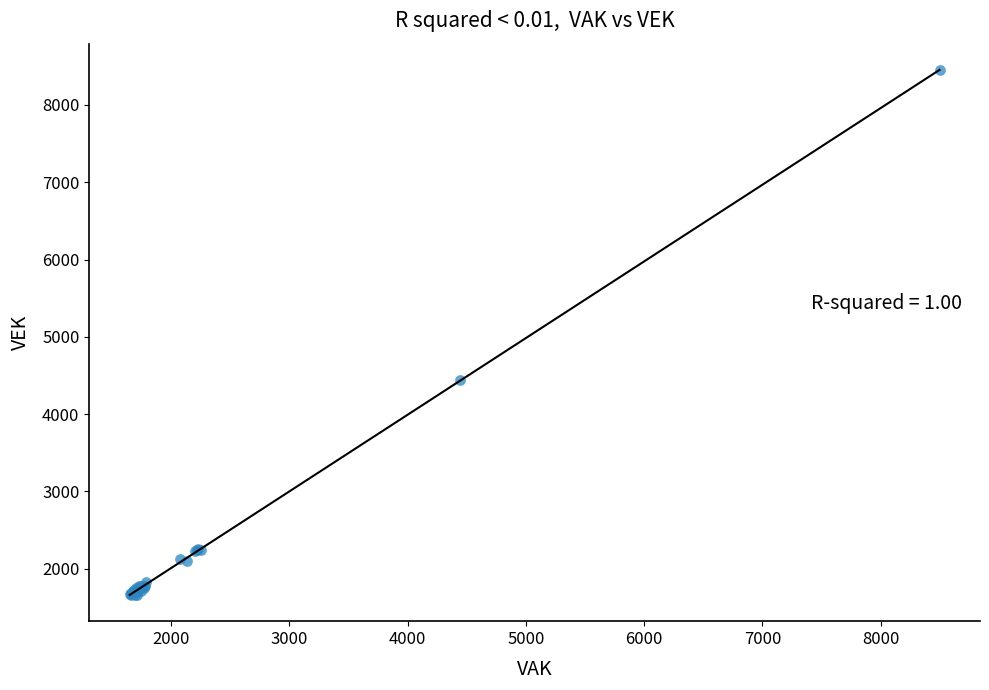

What Y value in the scatter plot is closest to 5056?

4438.0